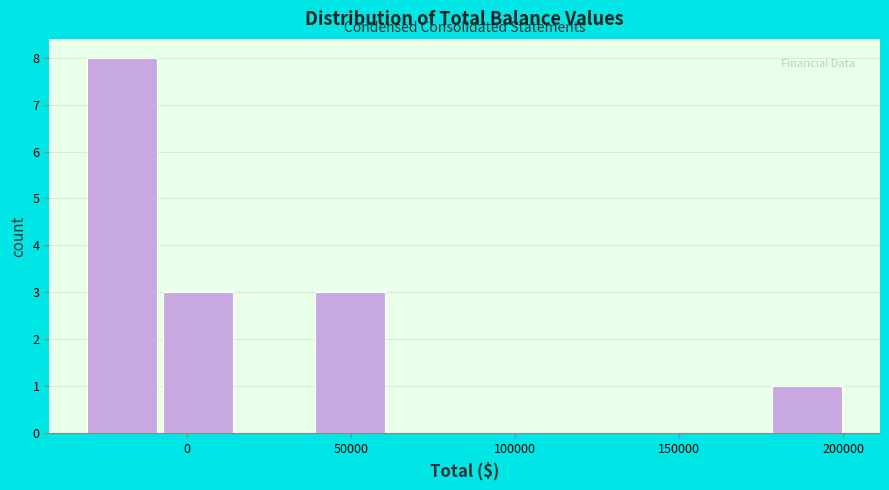

How tall is the bar that spans 40000 to 60000 on the x-axis? Neither the bar edges nor the heights are printed on the chart, so give them approximately, as read against the axes.

3